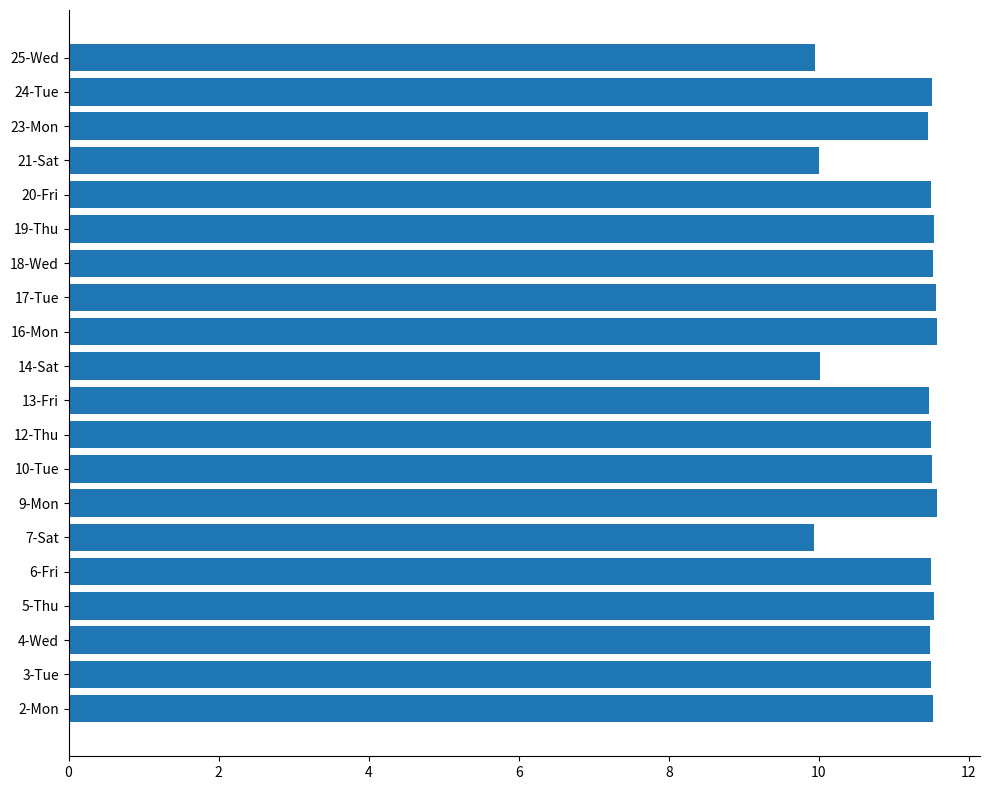

The value at 13-Fri is 11.5. True or false?

True